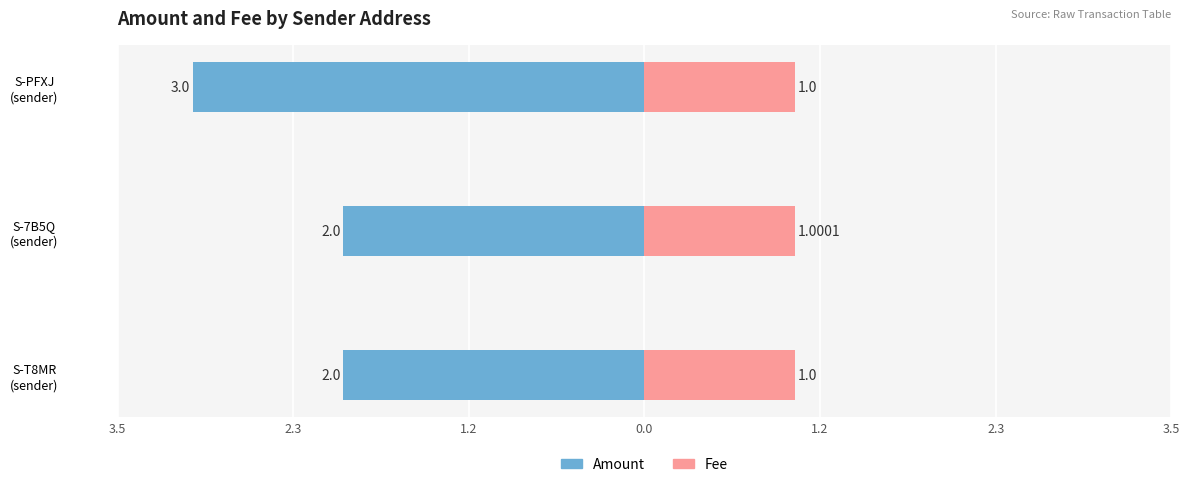

What is the difference between the maximum and minimum values in the Amount series?

1.0